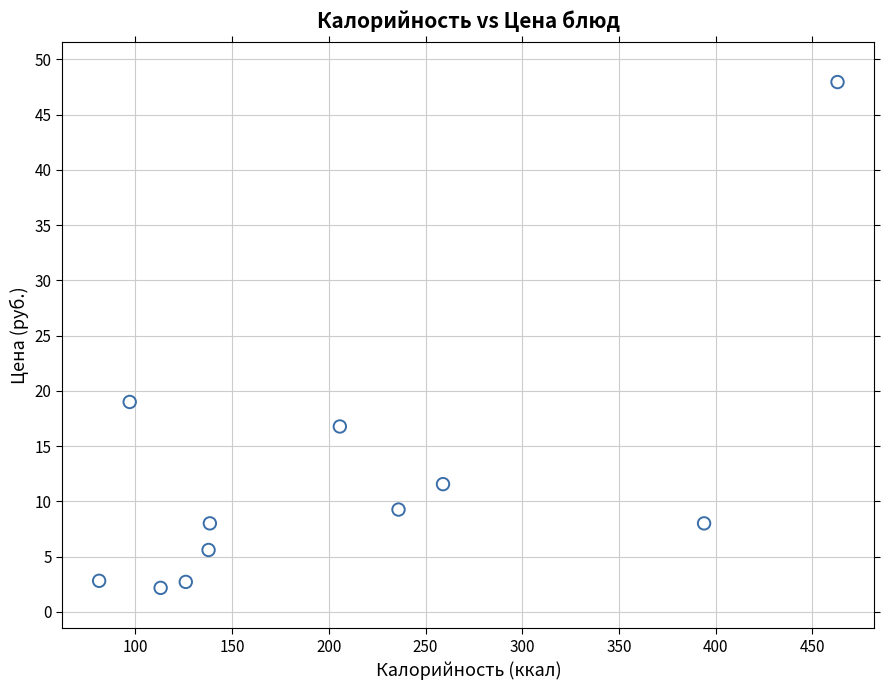

What is the average X value?

204.6